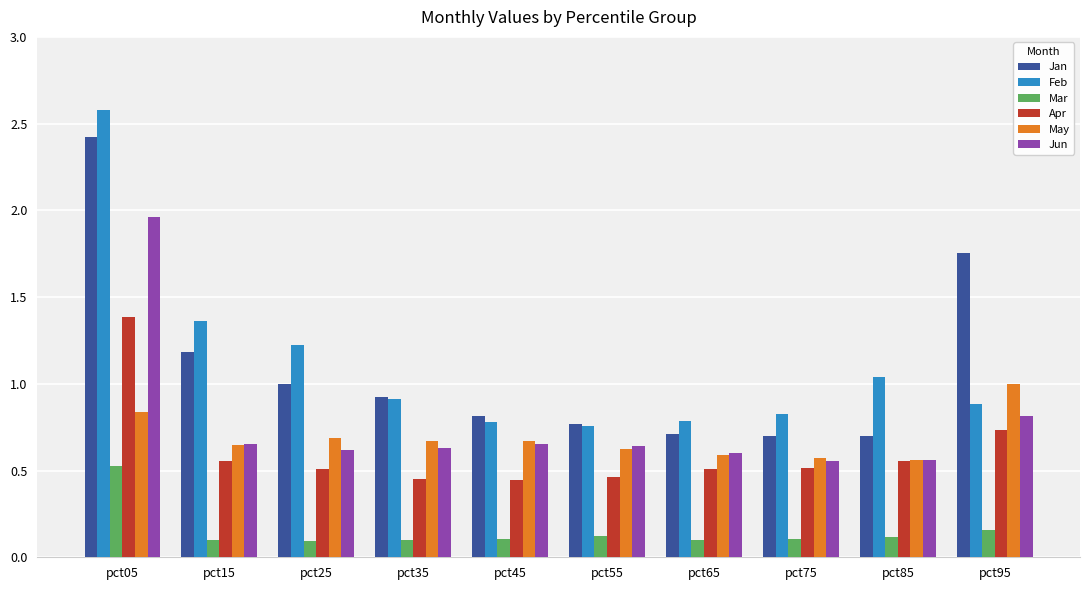

Does the chart contain stacked bars?

No